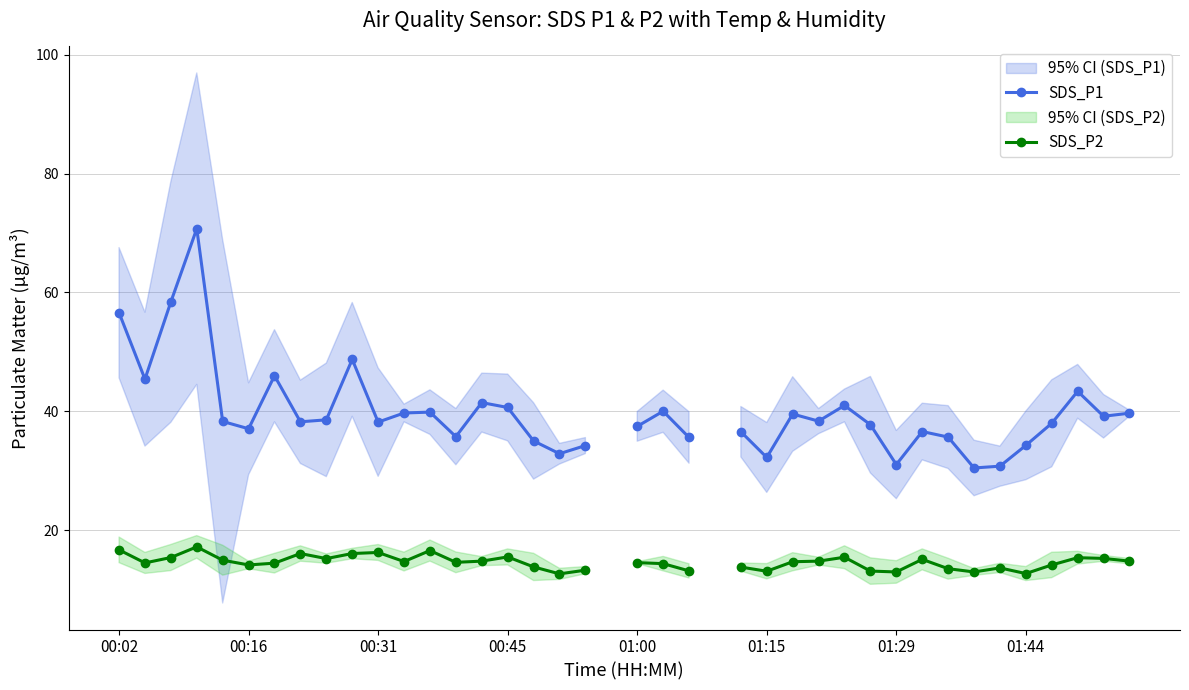

How many series are shown in this chart?

2